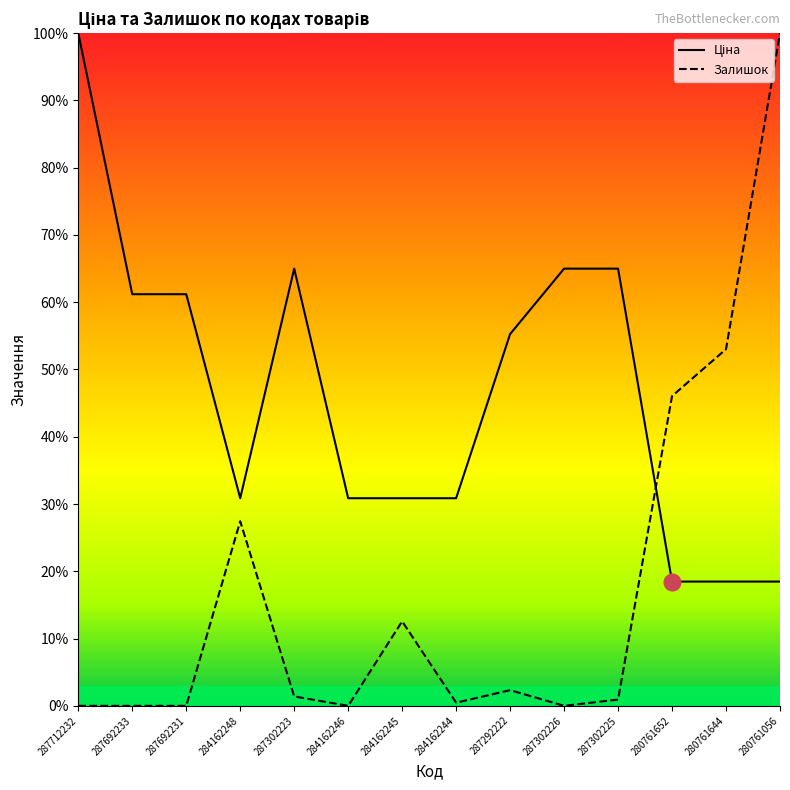

What is the total value across all series at 287302226?

65.0